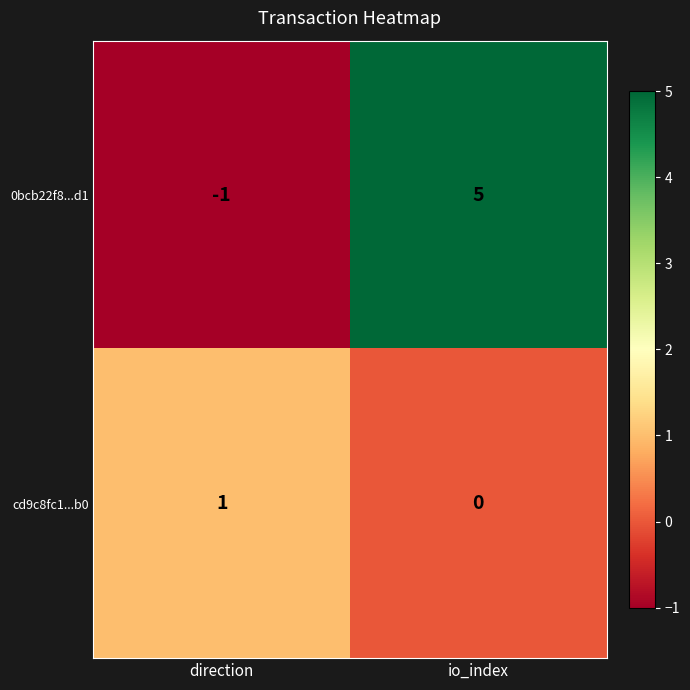

List the series in order of their peak value, highest first.

0bcb22f8...d1, cd9c8fc1...b0